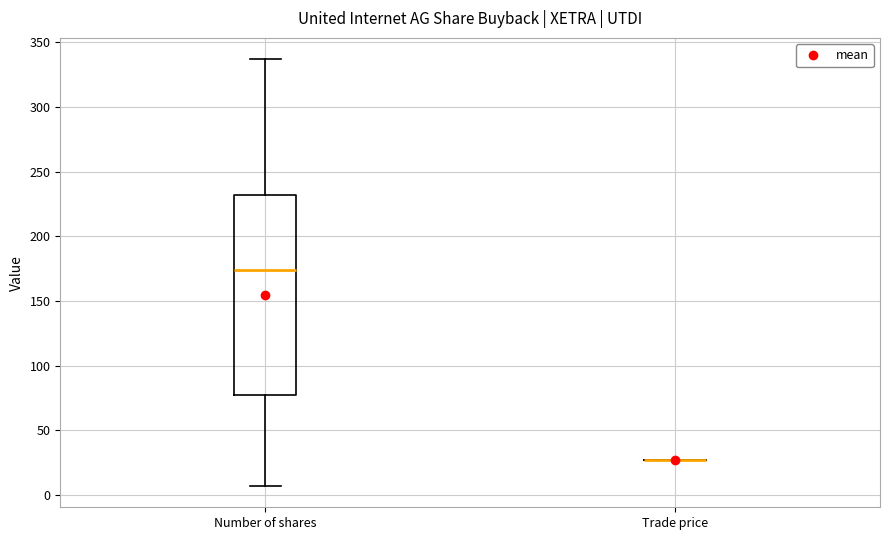

Reading left to right, transcribe this box plot: for each box, give where its median line is, the range the box spans, and where its two whiskers end, as read against the y-axis. The values are not printed on the chart, so give them approximately, as read against the axis.

Number of shares: median 175, box 75 to 230, whiskers 5 to 335
Trade price: box collapsed to a line at 25, whiskers 25 to 25